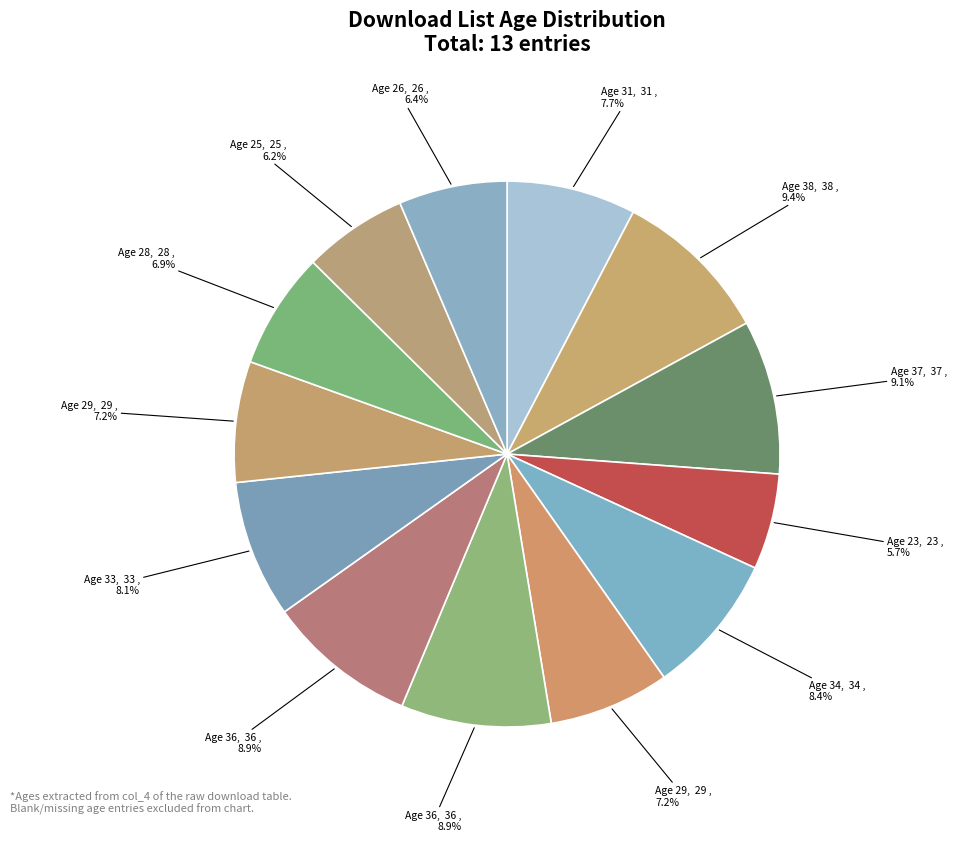

Rank the categories by value from lowest to highest.

23, 25, 26, 28, 29, 29, 31, 33, 34, 36, 36, 37, 38